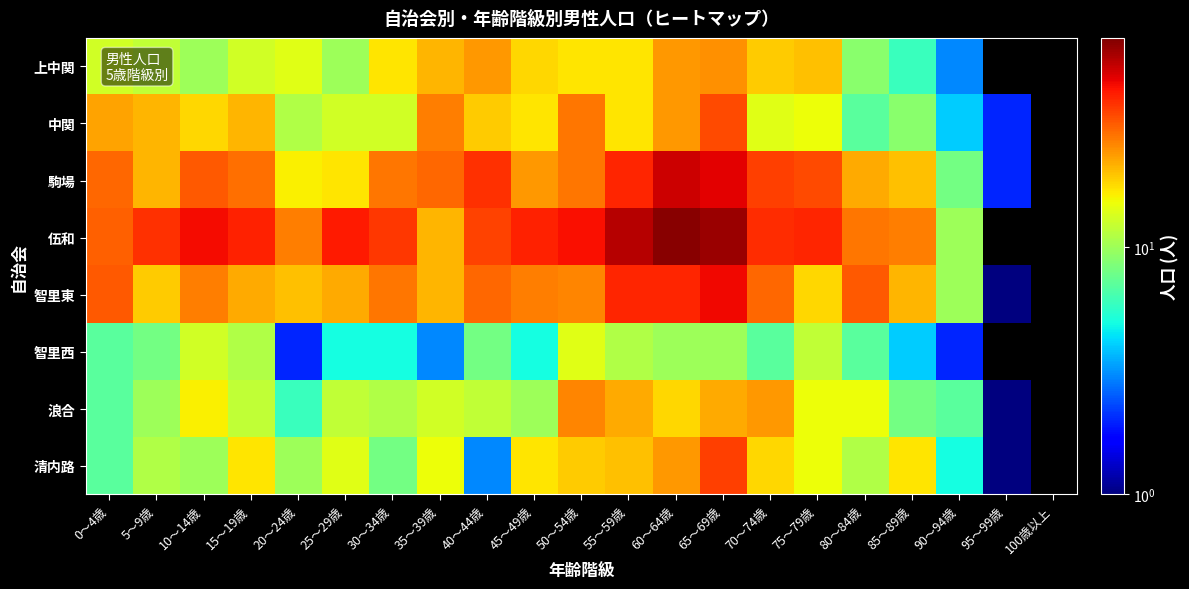

List the labels in order of 伍和 value, smallest first.

90～94歳, 35～39歳, 20～24歳, 85～89歳, 80～84歳, 0～4歳, 40～44歳, 30～34歳, 5～9歳, 70～74歳, 75～79歳, 15～19歳, 45～49歳, 25～29歳, 50～54歳, 10～14歳, 55～59歳, 65～69歳, 60～64歳, 95～99歳, 100歳以上